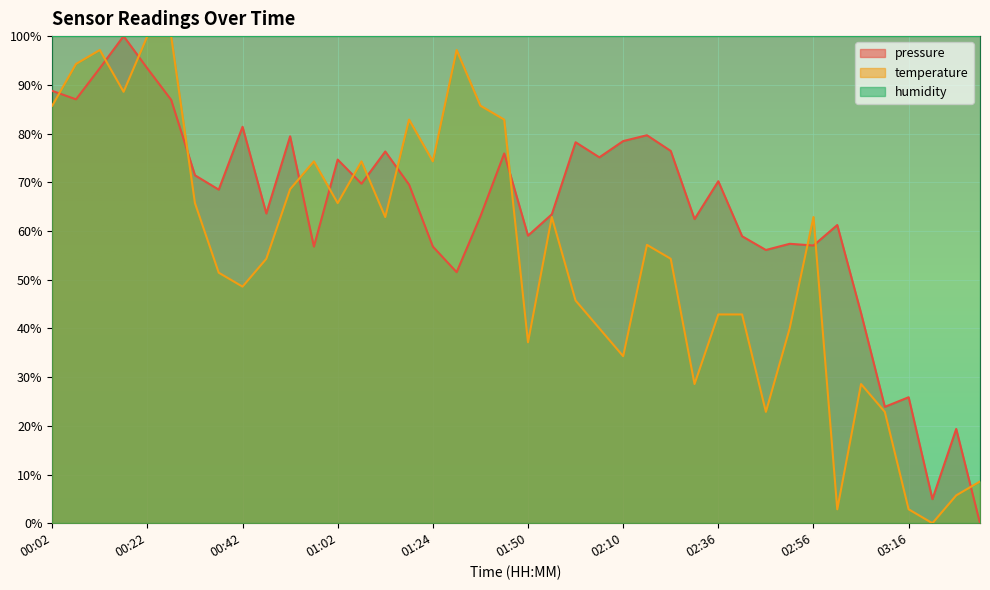

Which series changed the most between 00:07 and 02:41?

temperature